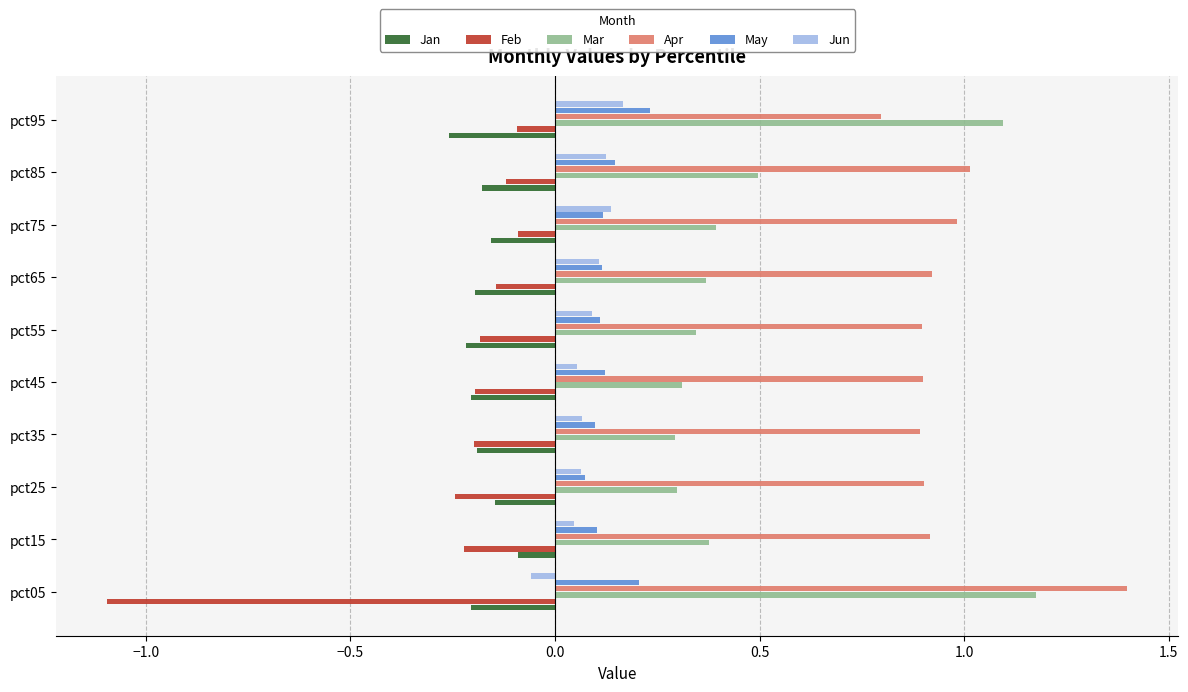

At which label does Jun reach its minimum?

pct05